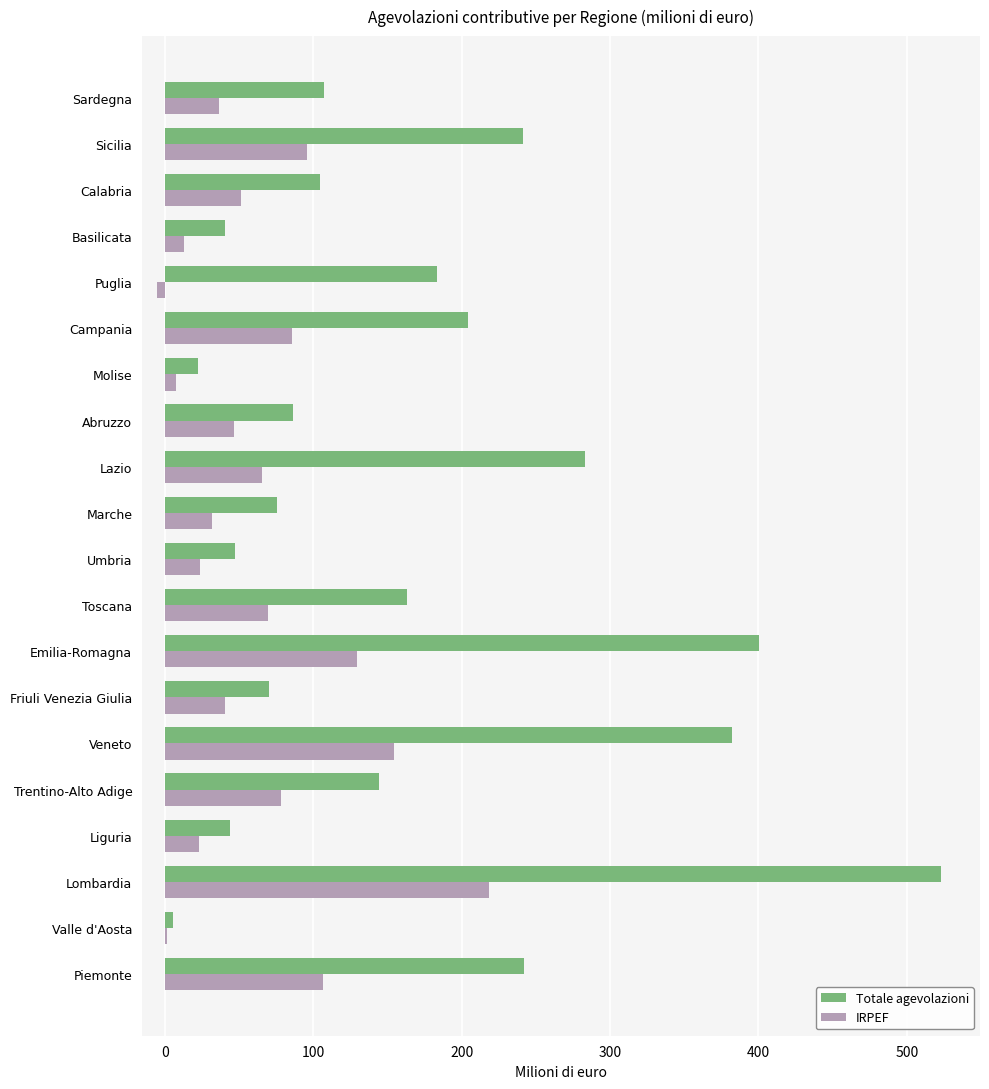

How many data points in Totale agevolazioni are above 144?

10